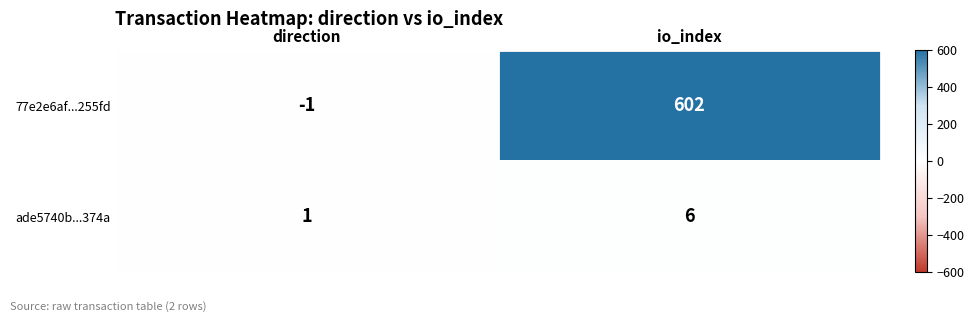

Which series changed the most between direction and io_index?

77e2e6af...255fd